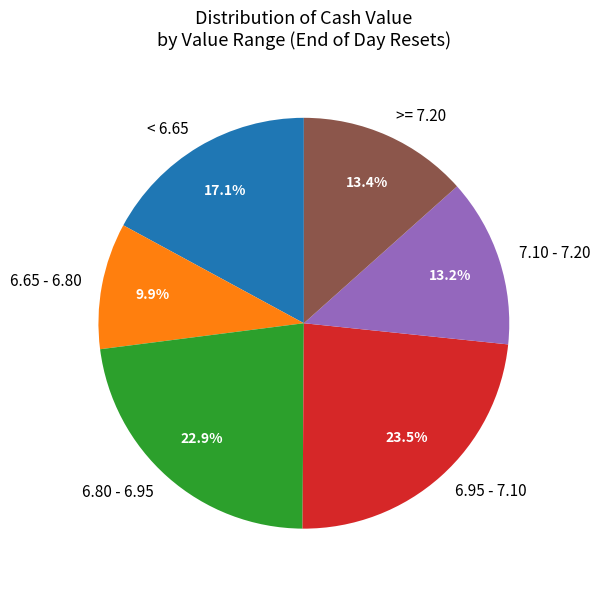

What is the ratio of the value at < 6.65 to the value at >= 7.20?

1.3